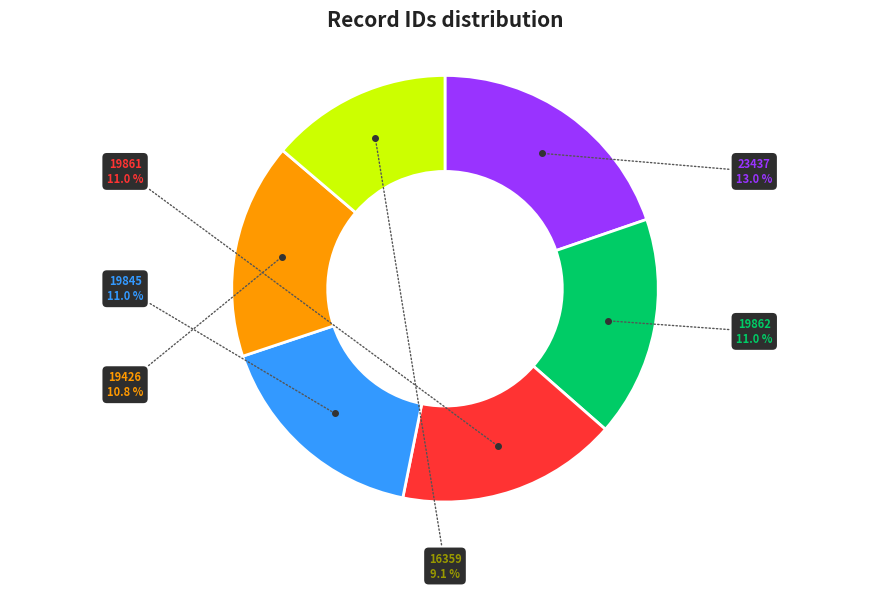

What portion of the pie excludes id_16359?

90.9%